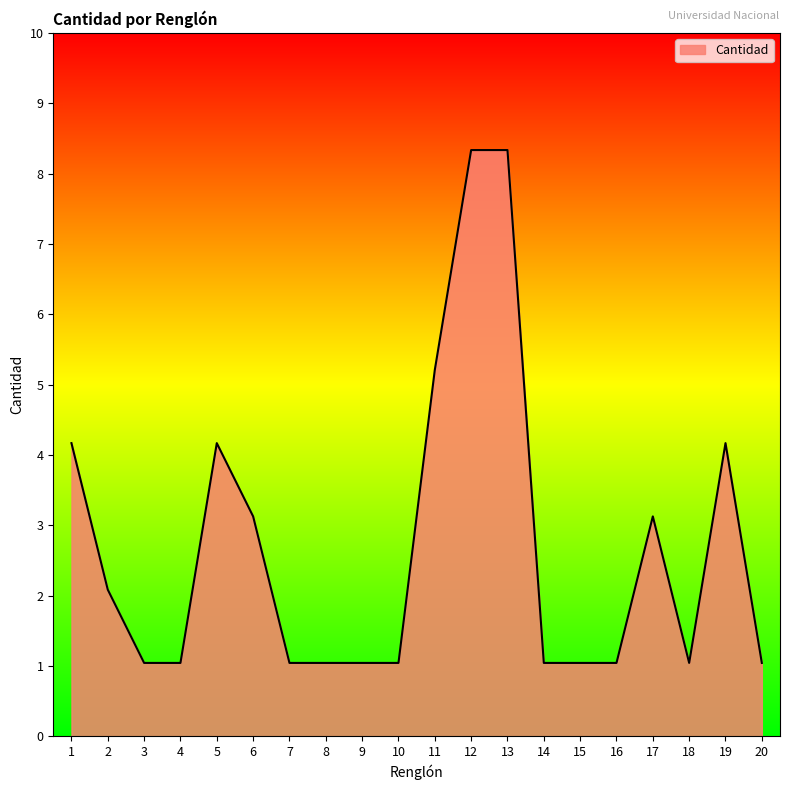

What is the difference between the values at 9 and 1?

3